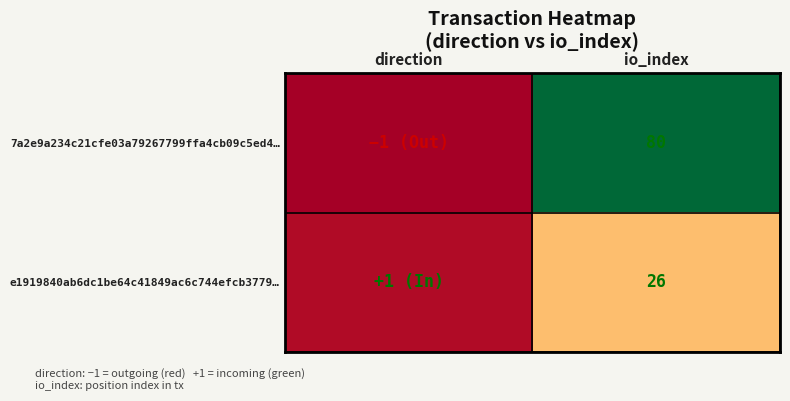

What is the spread (max minus min) of values at io_index?

54